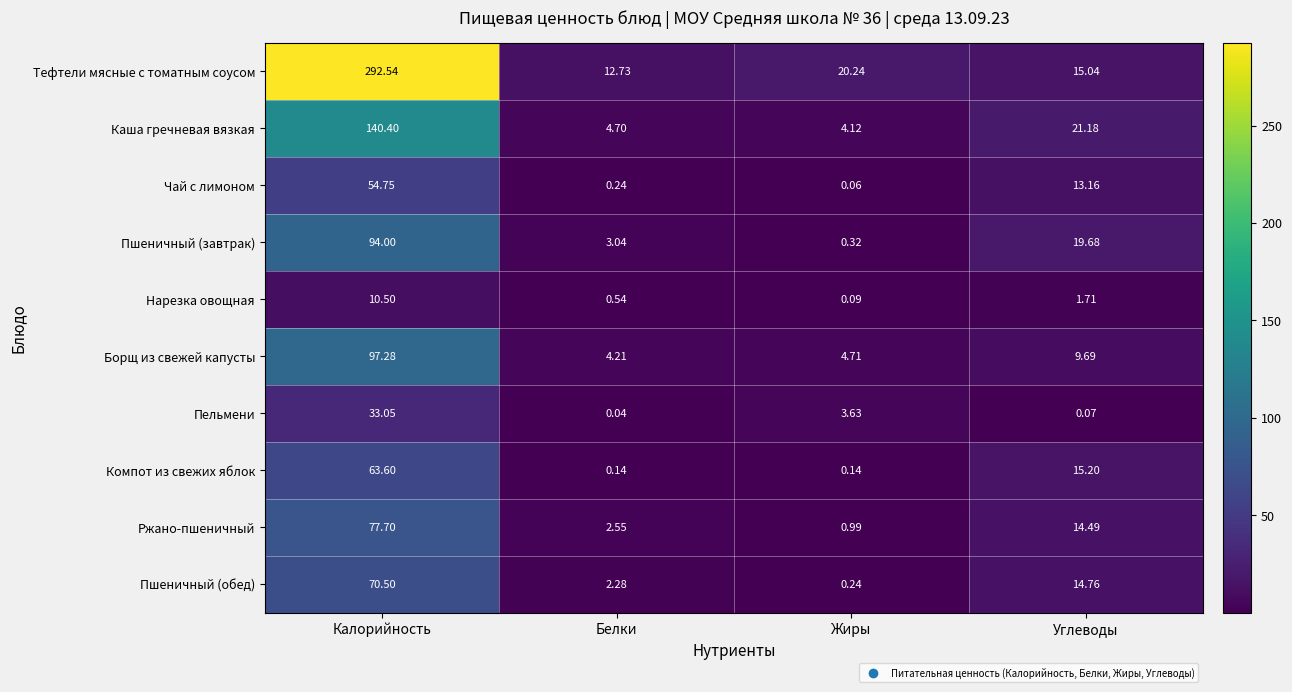

At how many categories does at least one series exceed 205?

1